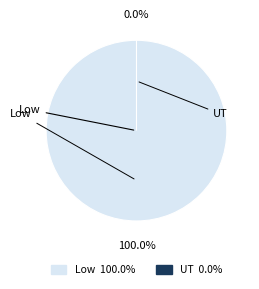

Is it true that Low Hours is 16% of the pie?

False